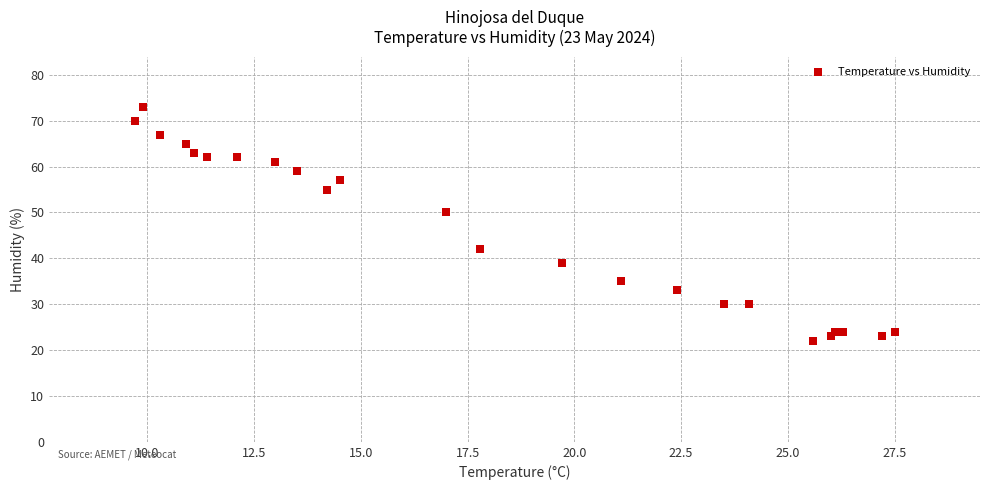

What Y value in the scatter plot is closest to 47?

50